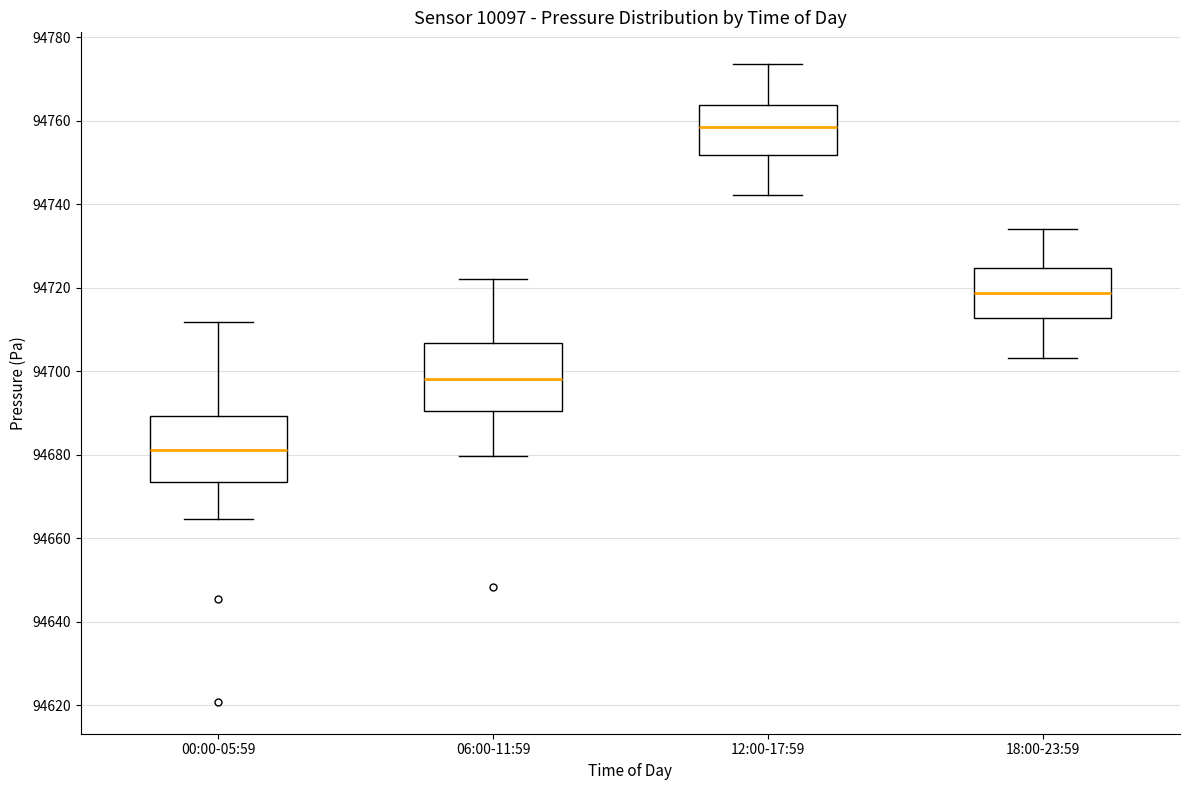

Reading left to right, read every box against the y-axis: the position of its median line, the range the box covers, and the ends of its whiskers. The values are not printed on the chart, so give them approximately, as read against the axis.

00:00-05:59: median 94682, box 94674 to 94690, whiskers 94664 to 94712
06:00-11:59: median 94698, box 94690 to 94706, whiskers 94680 to 94722
12:00-17:59: median 94758, box 94752 to 94764, whiskers 94742 to 94774
18:00-23:59: median 94718, box 94712 to 94724, whiskers 94704 to 94734